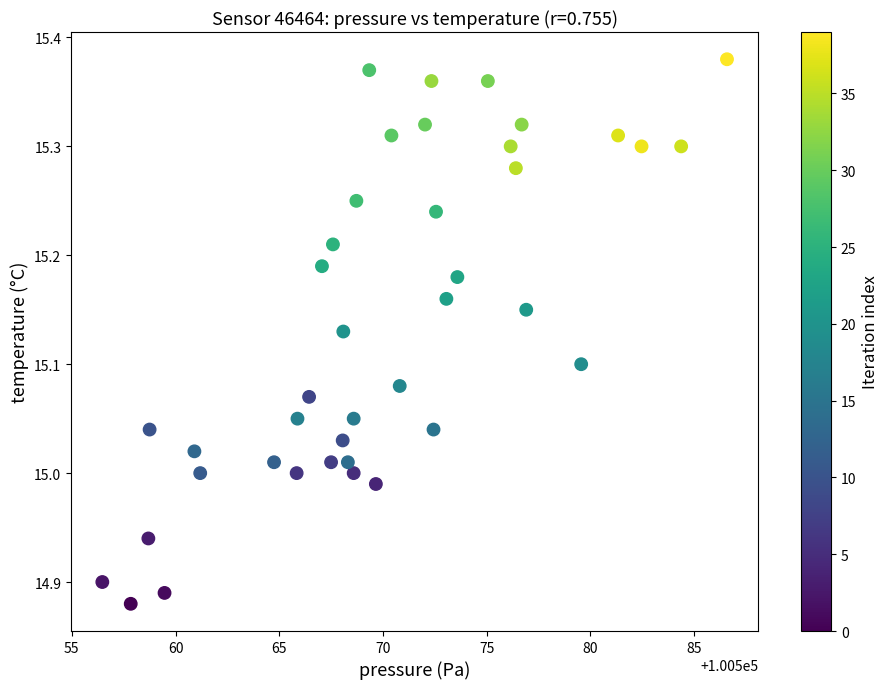

What is the range of X values (max minus min)?

30.1